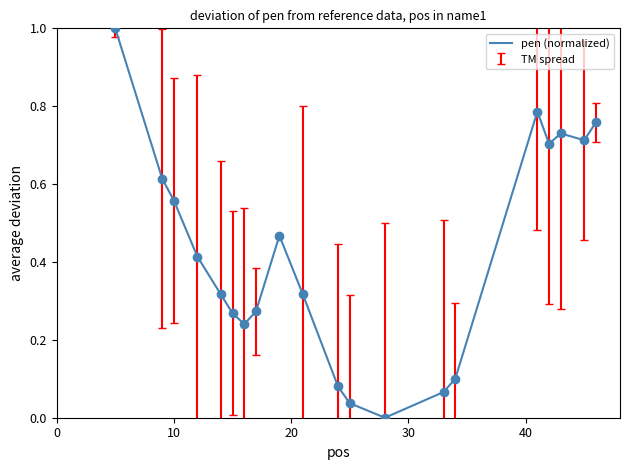

What is the maximum value shown in the chart?

1.0